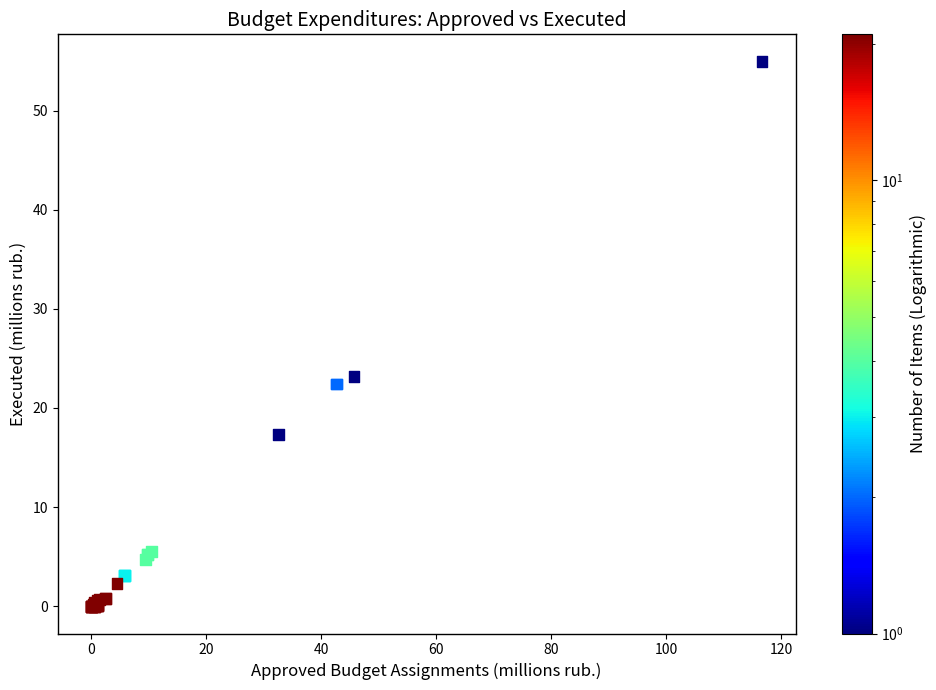

What Y value in the scatter plot is closest to 27?

23.2